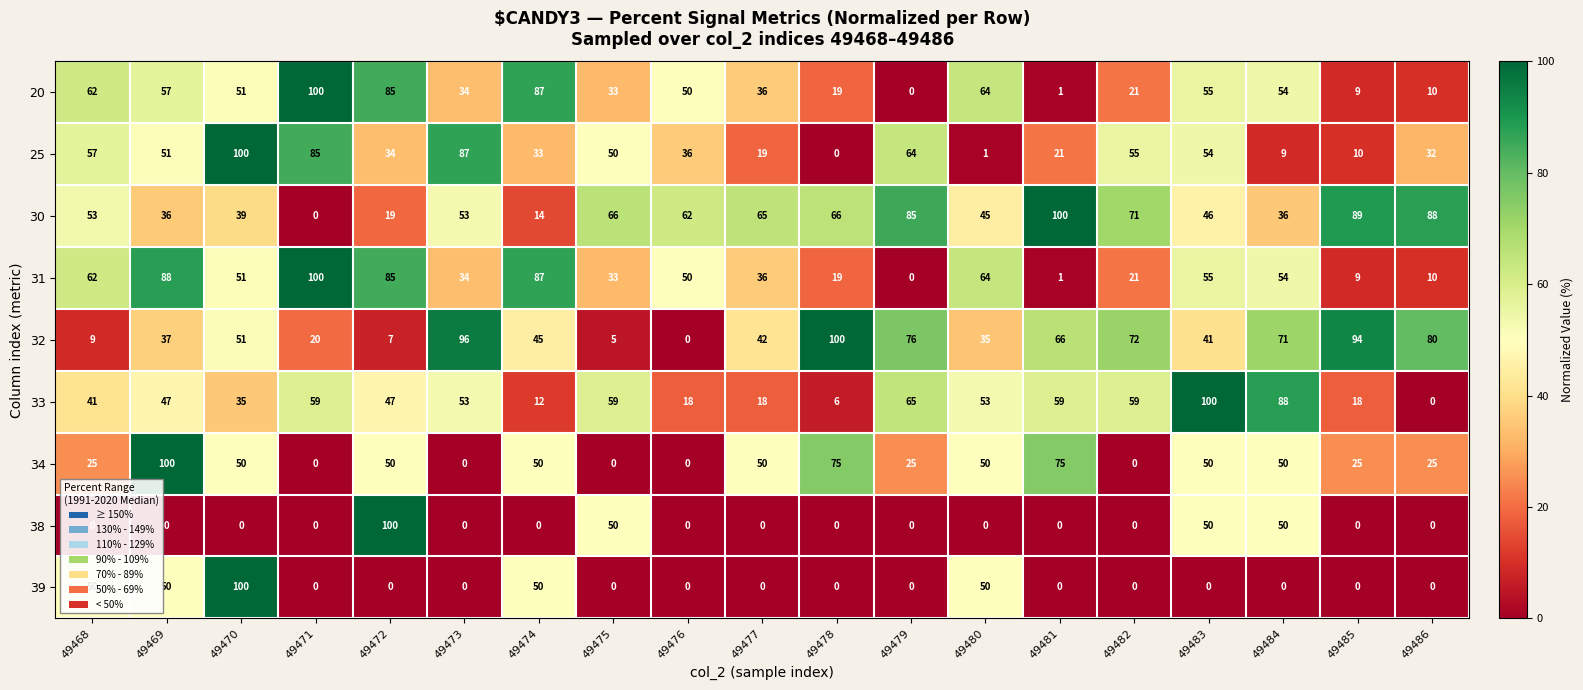

Between 49475 and 49479, which series saw the biggest shift?

32